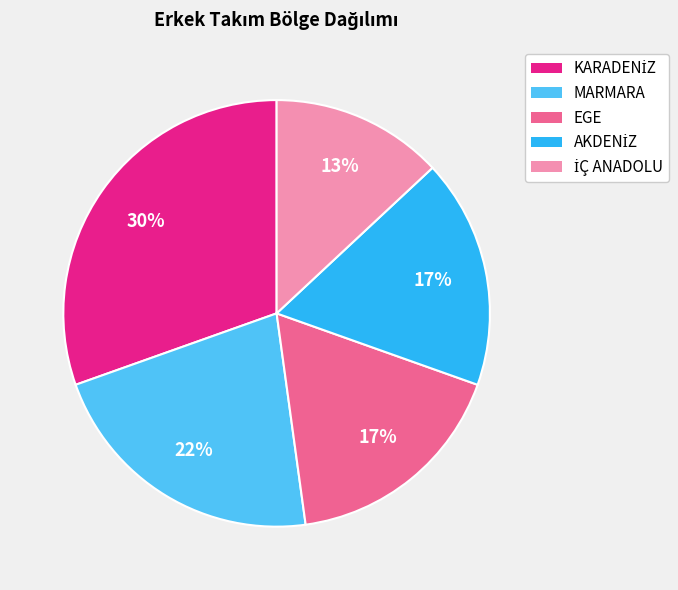

Is it true that EGE is 25% of the pie?

False